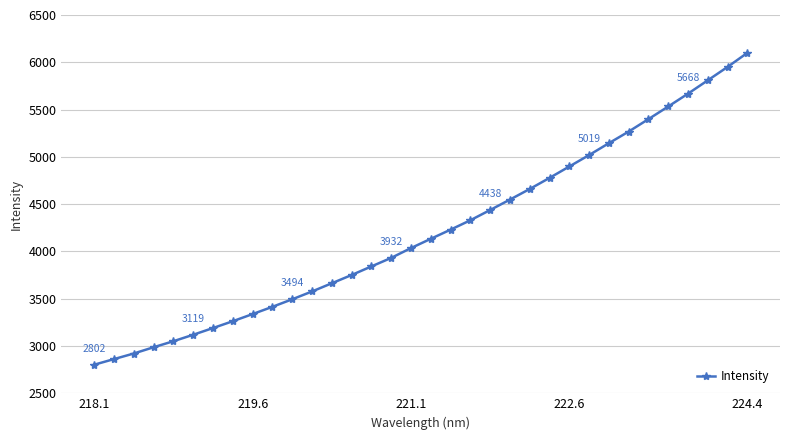

What is the difference between the maximum and minimum values?

3297.4